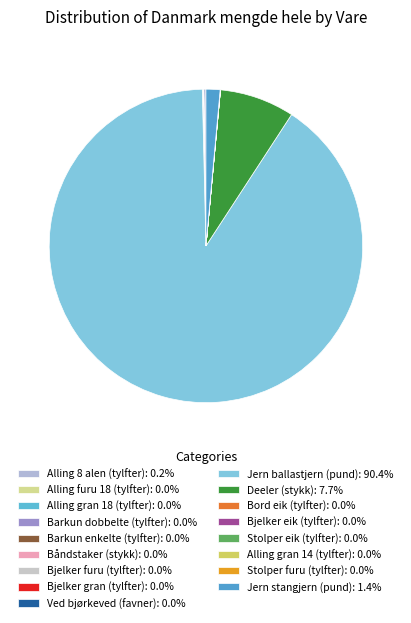

Rank the categories by value from highest to lowest.

Jern ballastjern (pund), Deeler (stykk), Jern stangjern (pund), Alling 8 alen (tylfter), Ved bjørkeved (favner), Alling gran 18 (tylfter), Båndstaker (stykk), Barkun enkelte (tylfter), Alling gran 14 (tylfter), Barkun dobbelte (tylfter), Stolper eik (tylfter), Bord eik (tylfter), Stolper furu (tylfter), Bjelker furu (tylfter), Bjelker eik (tylfter), Alling furu 18 (tylfter), Bjelker gran (tylfter)